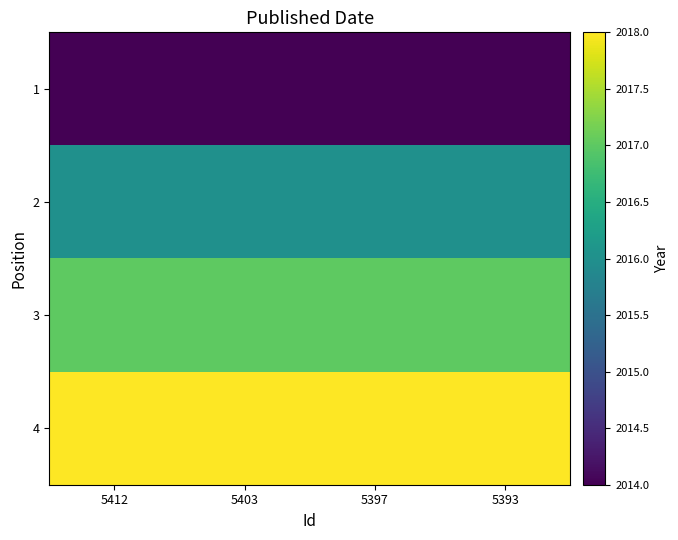

What is the spread (max minus min) of values at 5397?

4